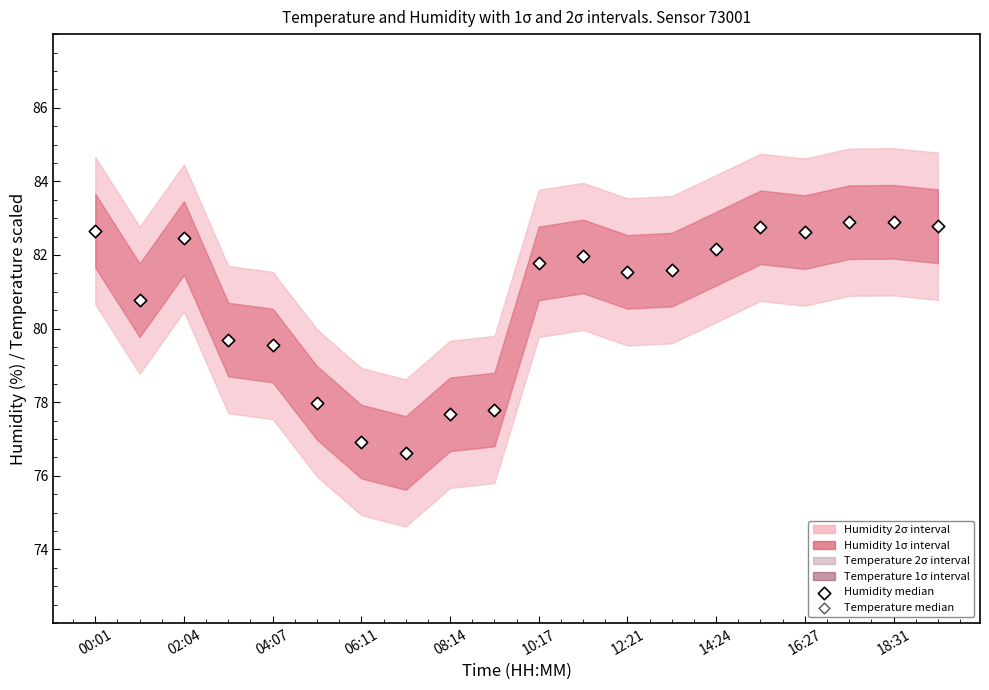

Which series has the largest total across all categories?

Temperature median